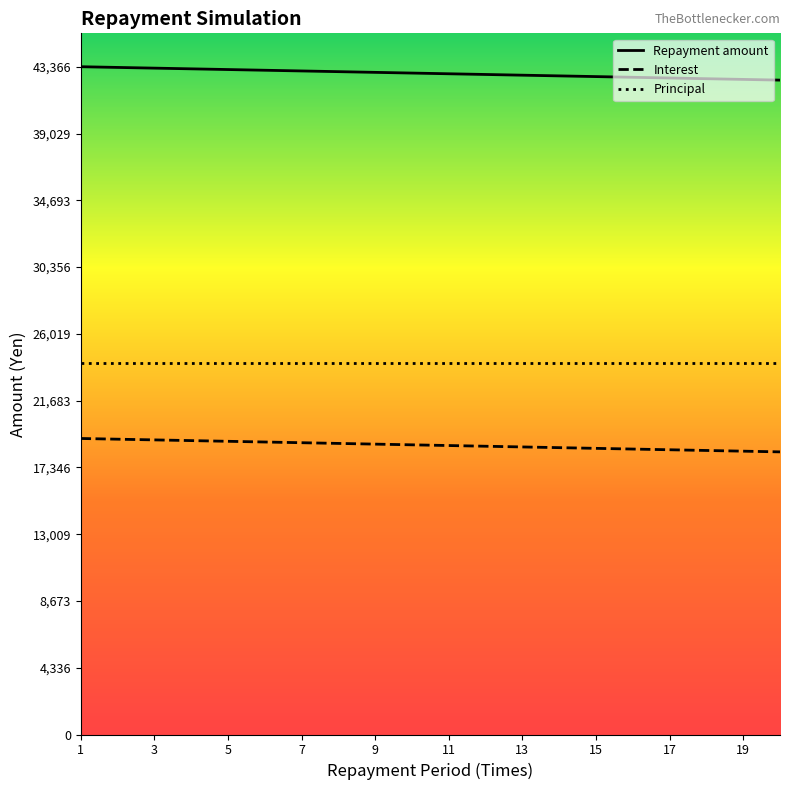

List the series in order of their overall mean, lowest first.

Interest, Principal, Repayment amount